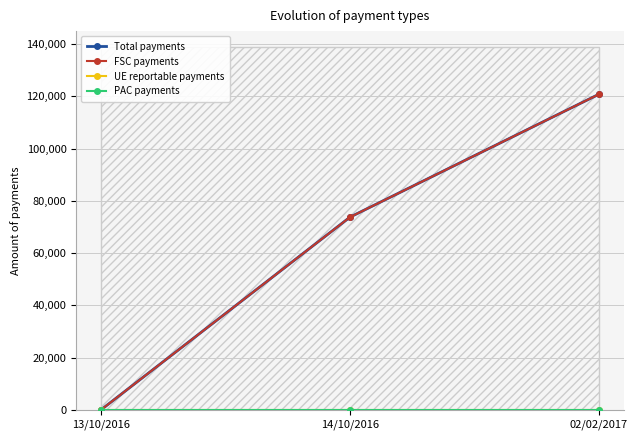

Which has a higher value, 13/10/2016 or 02/02/2017?

02/02/2017